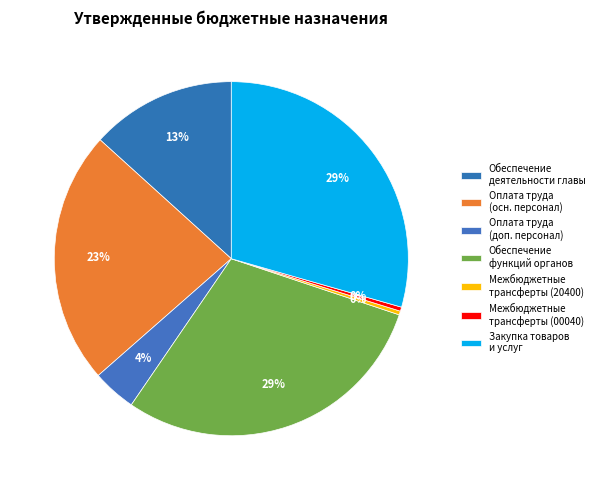

How many slices are in this pie chart?

7